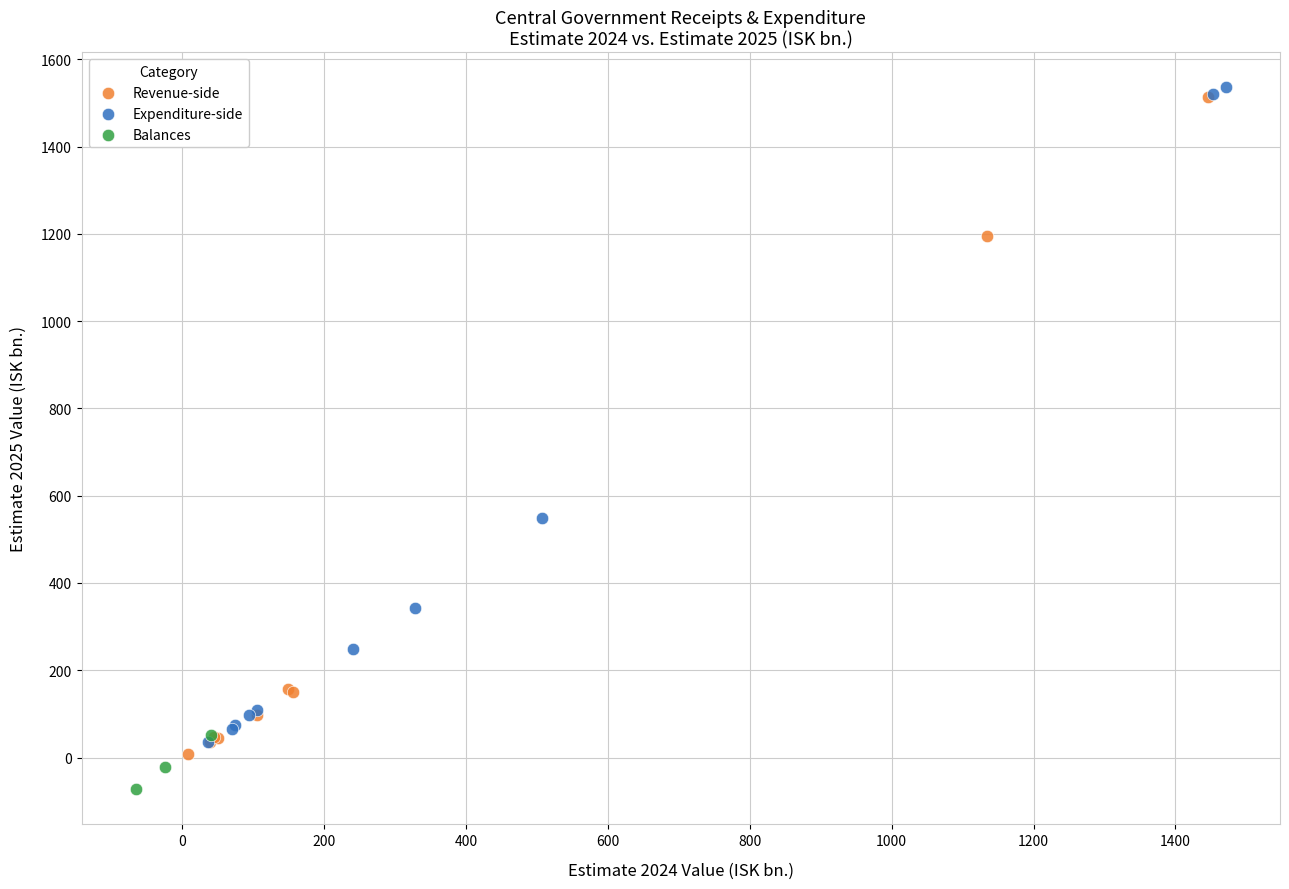

What are all the series names shown in the legend?

Revenue-side, Expenditure-side, Balances